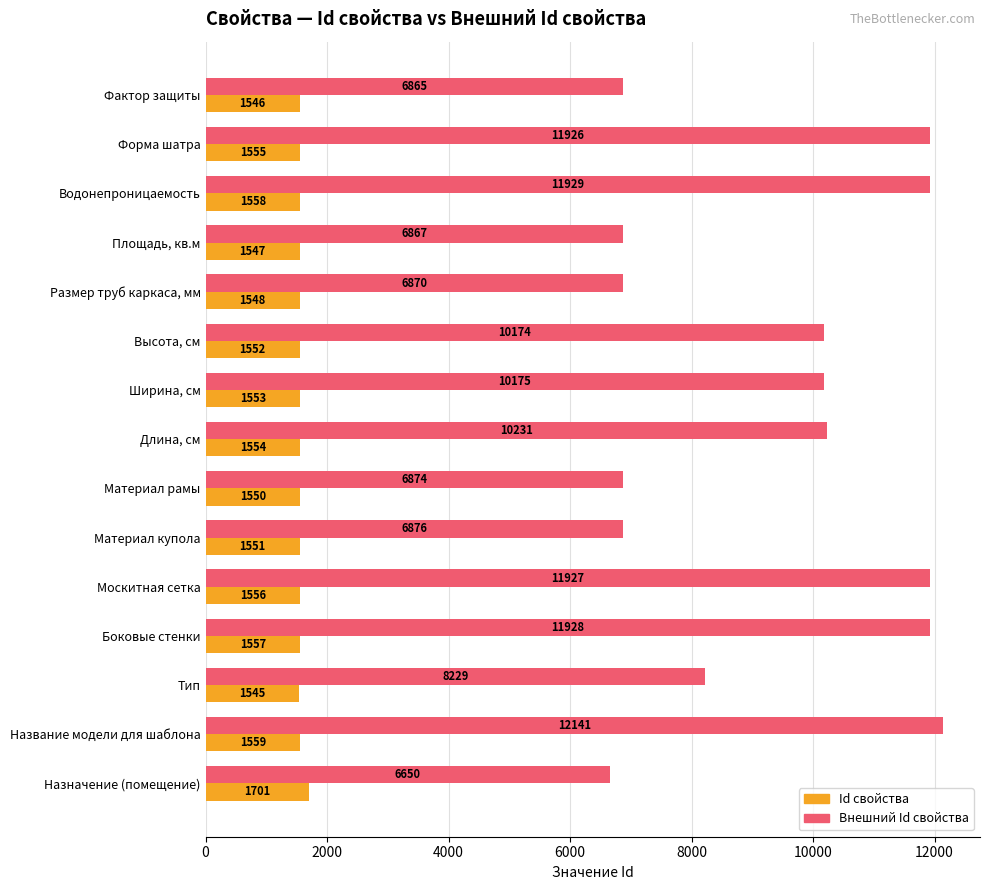

What are all the series names shown in the legend?

Id свойства, Внешний Id свойства